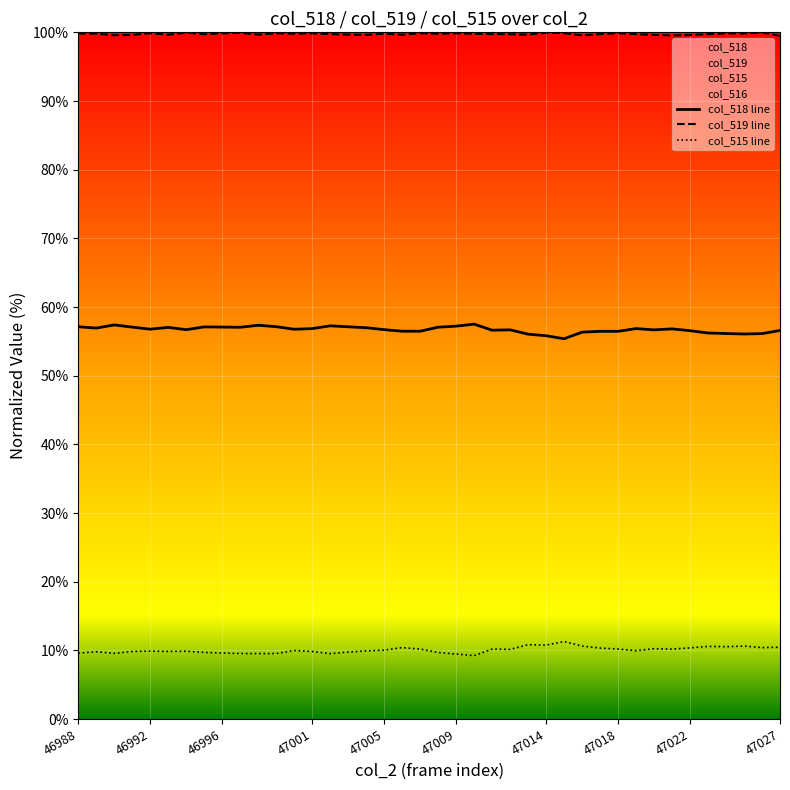

True or false: col_519 line and col_518 line intersect in this chart.

False